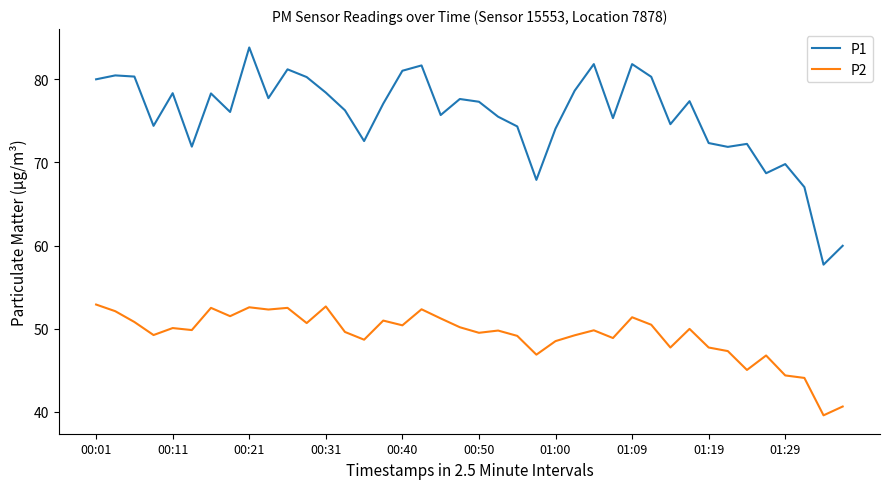

What is the lowest value of the P1 series?

57.7